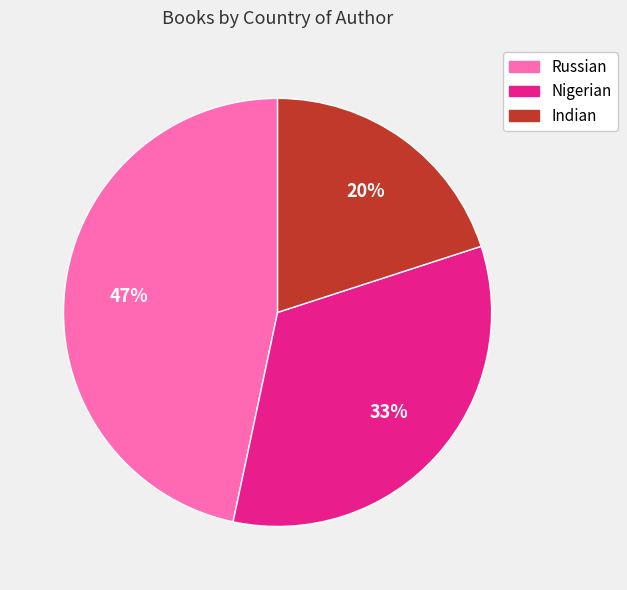

Approximately how many times larger is the value at Indian compared to Russian?

0.4